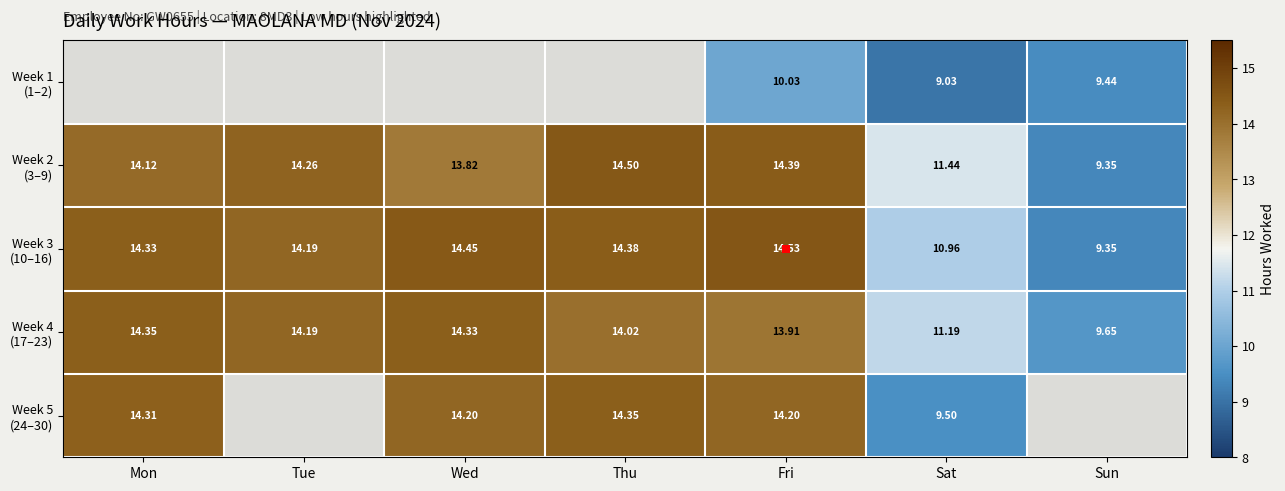

True or false: Week 1 (1–2) has a value of 9.4 at Sun.

True